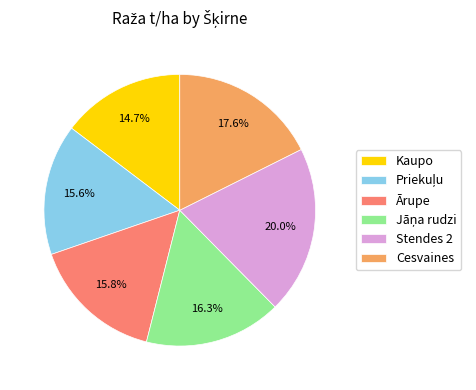

What portion of the pie excludes Kaupo?

85.3%